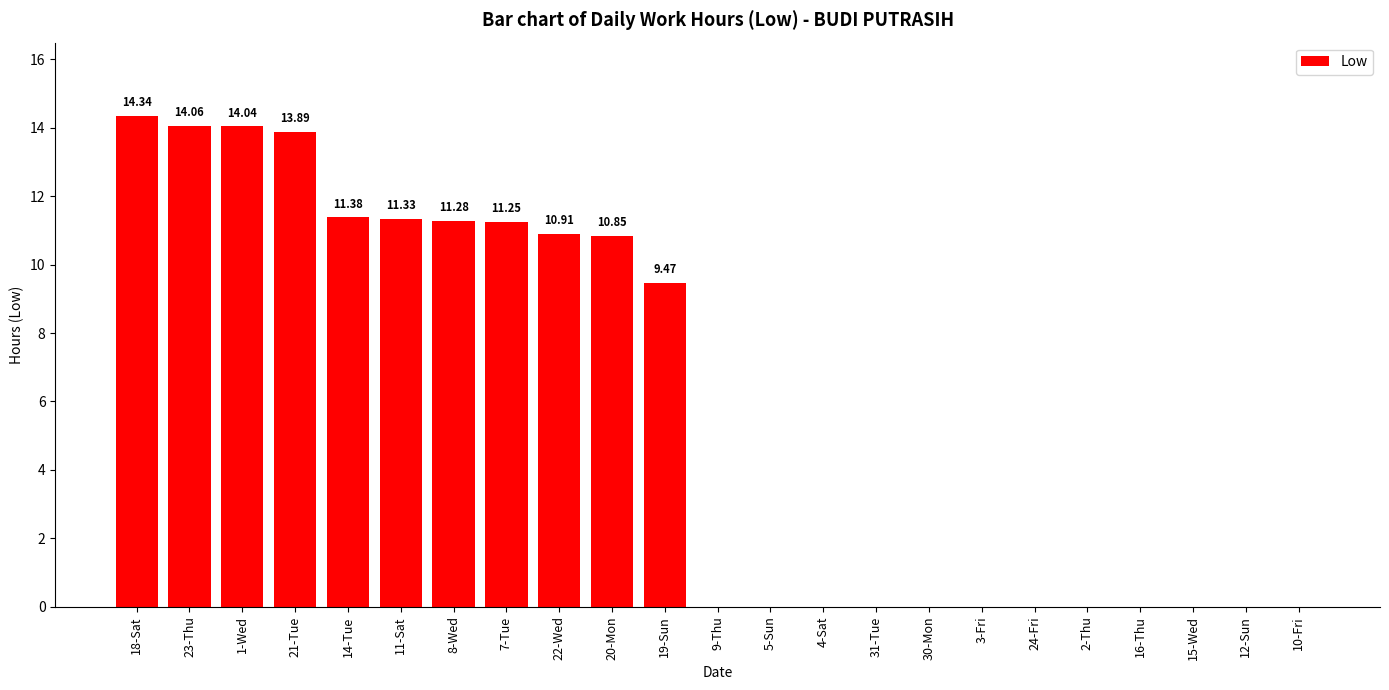

Between 8-Wed and 24-Fri, which is larger?

8-Wed